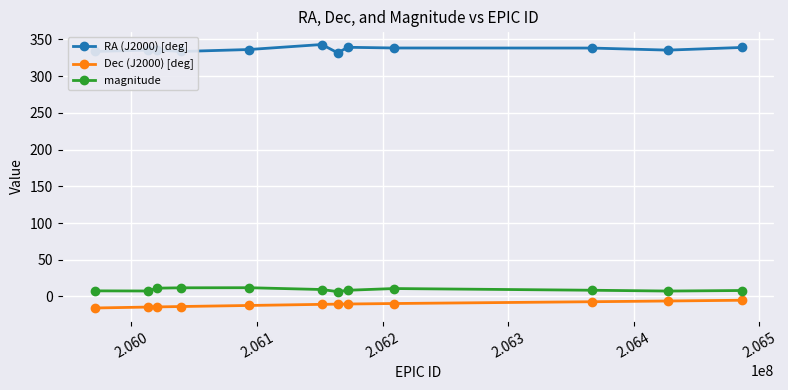

True or false: RA (J2000) [deg] and magnitude intersect in this chart.

False